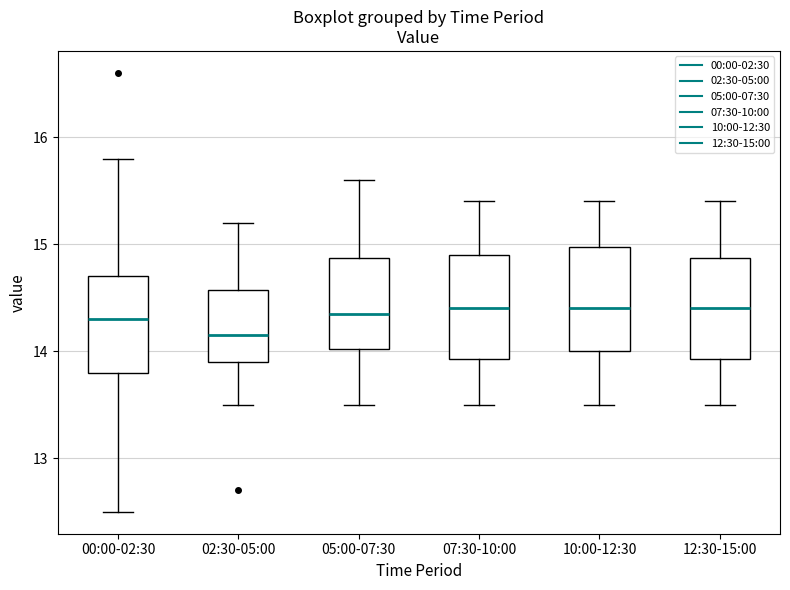

Where does the median line of the box for 02:30-05:00 sit on the y-axis? The values are not printed on the chart, so give them approximately, as read against the axis.

14.2